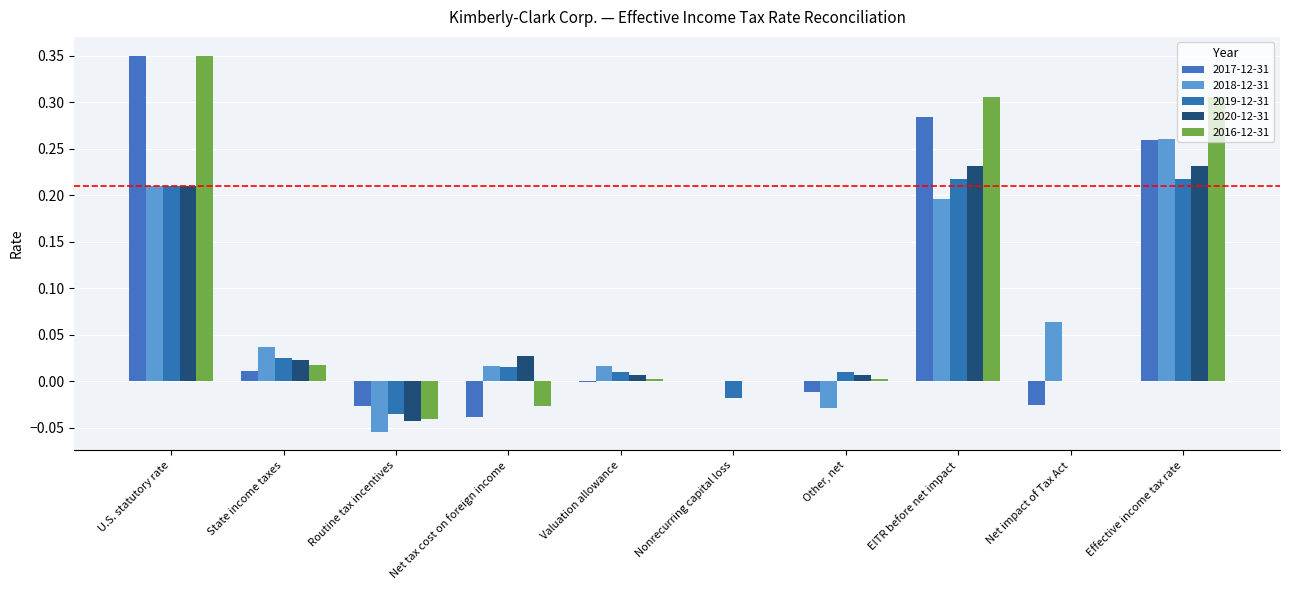

Which category has the highest value in the 2020-12-31 series?

EITR before net impact